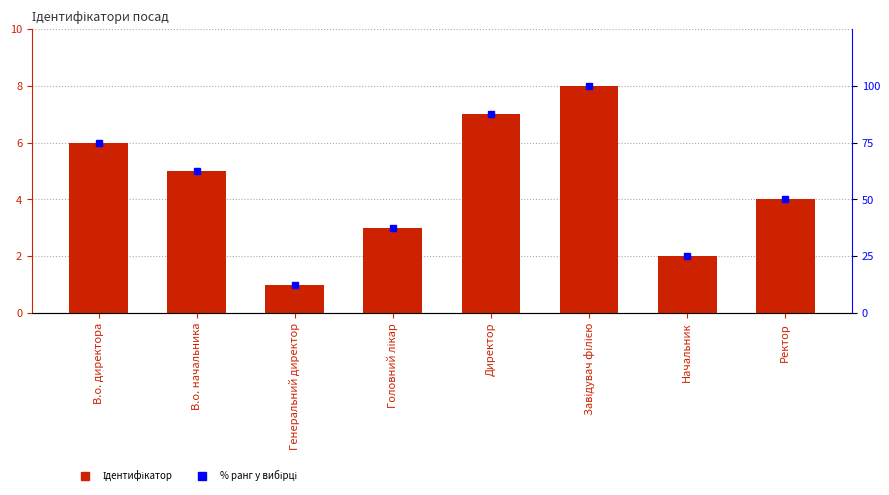

At which label is Ідентифікатор closest to 4?

Ректор